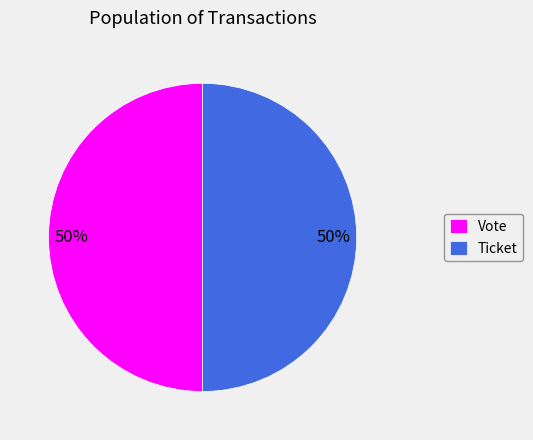

The Vote slice represents 50% of the pie. True or false?

True